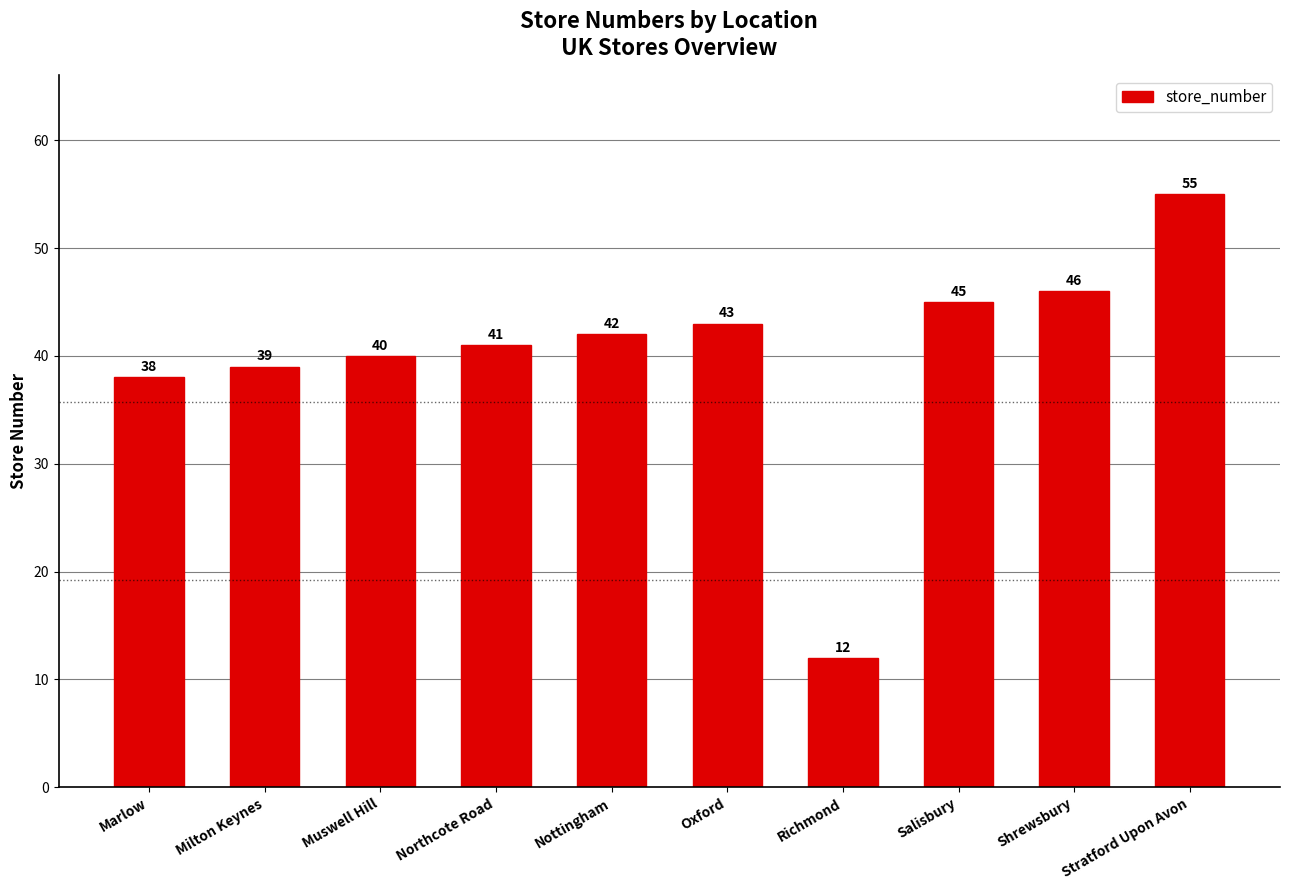

What is the maximum value shown in the chart?

55